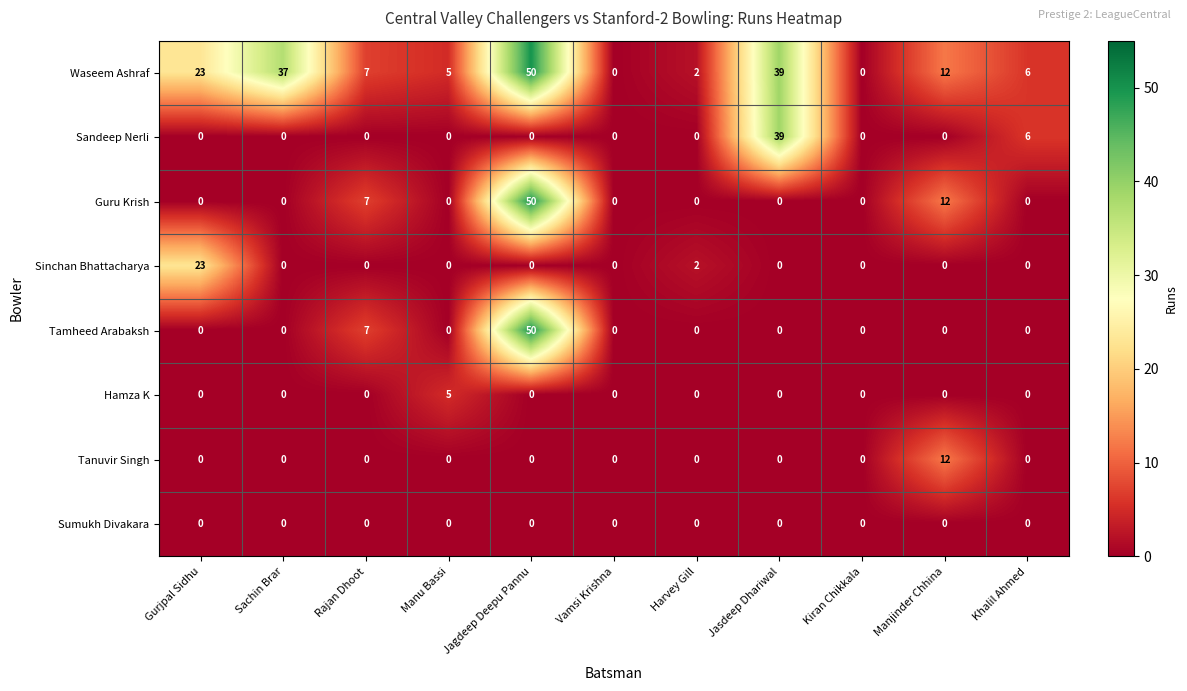

At which label is Sinchan Bhattacharya closest to 11?

Harvey Gill